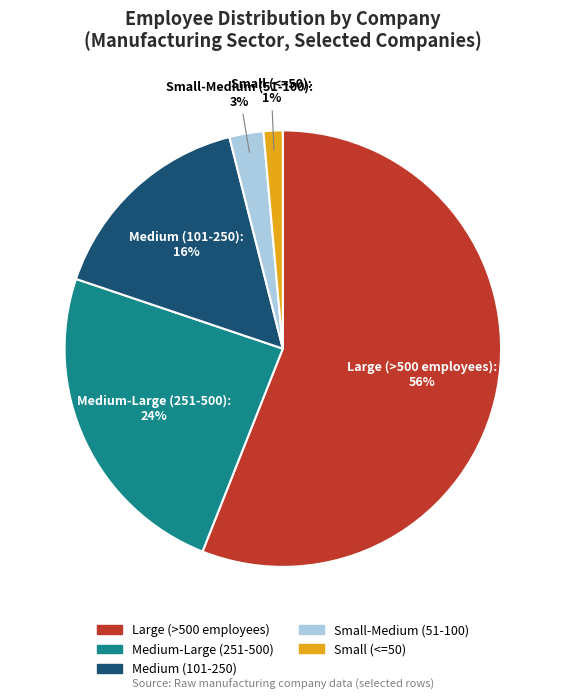

To the nearest percent, what is the difference between the largest and smallest slice percentages?

55%